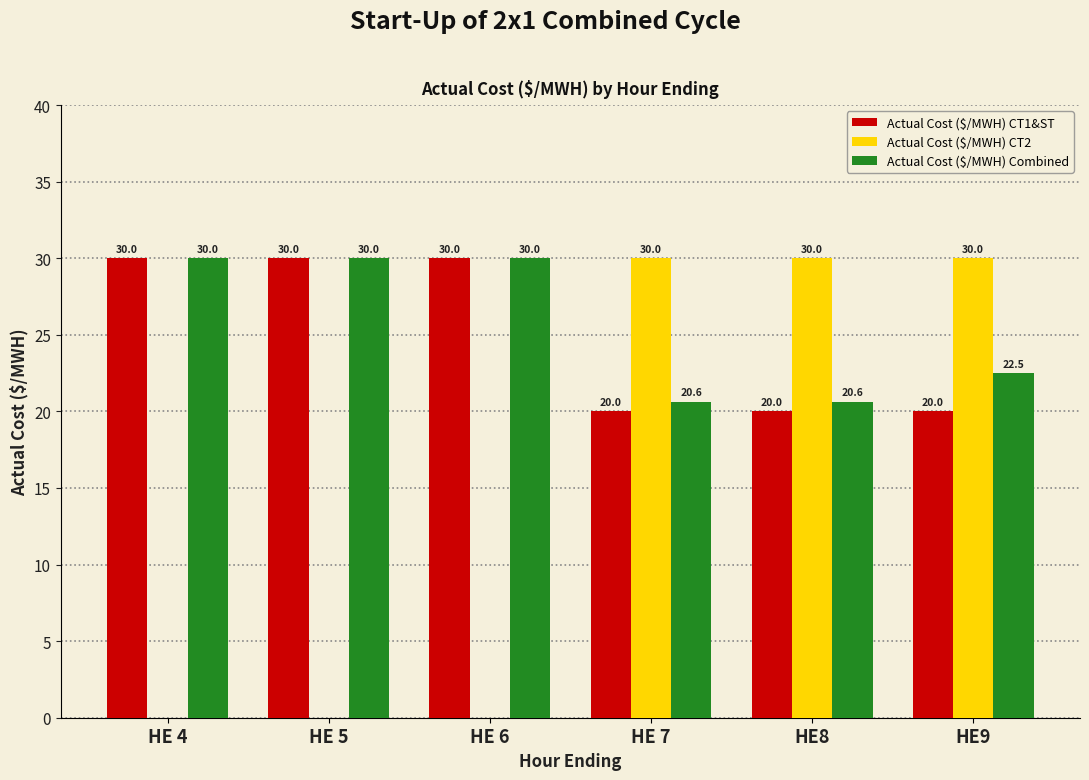

What is the highest value of the Actual Cost ($/MWH) CT1&ST series?

30.0